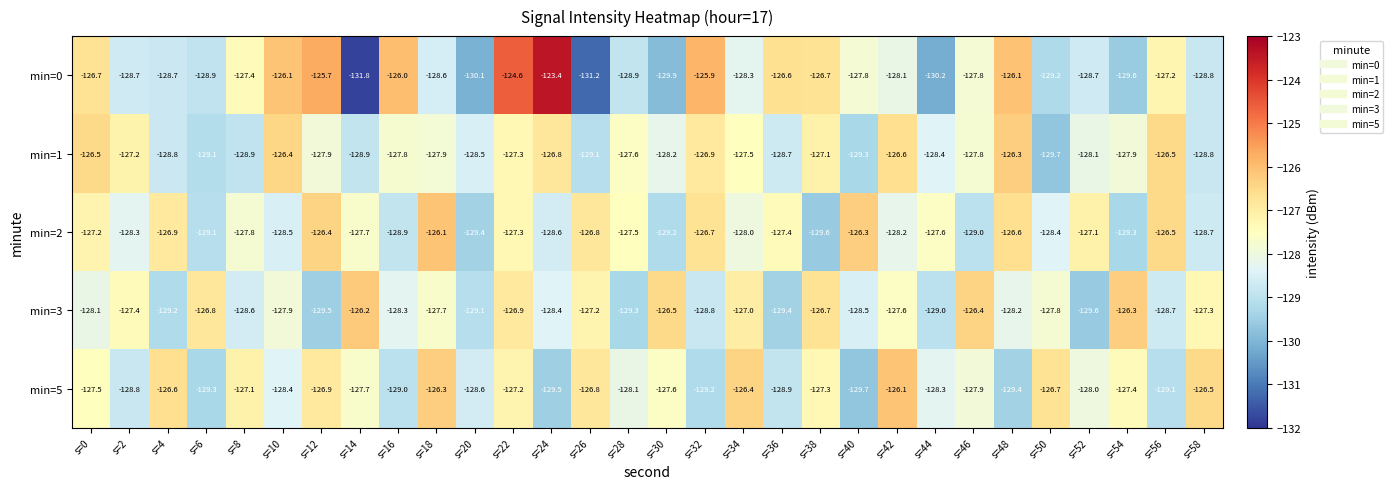

Which label corresponds to the largest value in the chart?

s=24